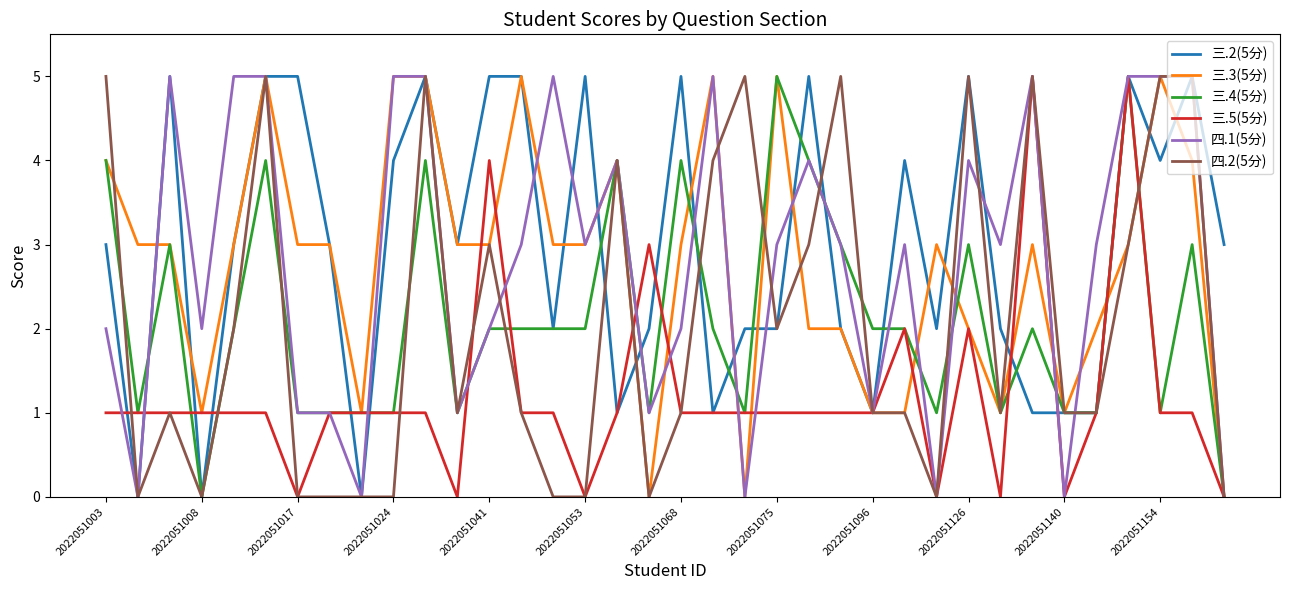

Reading left to right, what are all the values shown in this chart?

三.2(5分): 3	0	5	0	3	5	5	3	0	4	5	3	5	5	2	5	1	2	5	1	2	2	5	2	1	4	2	5	2	1	1	1	5	4	5	3
三.3(5分): 4	3	3	1	3	5	3	3	1	5	5	3	3	5	3	3	4	0	3	5	0	5	2	2	1	1	3	2	1	3	1	2	3	5	4	0
三.4(5分): 4	1	3	0	2	4	1	1	1	1	4	1	2	2	2	2	4	1	4	2	1	5	4	3	2	2	1	3	1	2	1	1	5	1	3	0
三.5(5分): 1	1	1	1	1	1	0	1	1	1	1	0	4	1	1	0	1	3	1	1	1	1	1	1	1	2	0	2	0	5	0	1	5	1	1	0
四.1(5分): 2	0	5	2	5	5	1	1	0	5	5	1	2	3	5	3	4	1	2	5	0	3	4	3	1	3	0	4	3	5	0	3	5	5	5	0
四.2(5分): 5	0	1	0	2	5	0	0	0	0	5	1	3	1	0	0	4	0	1	4	5	2	3	5	1	1	0	5	1	5	1	1	3	5	5	0